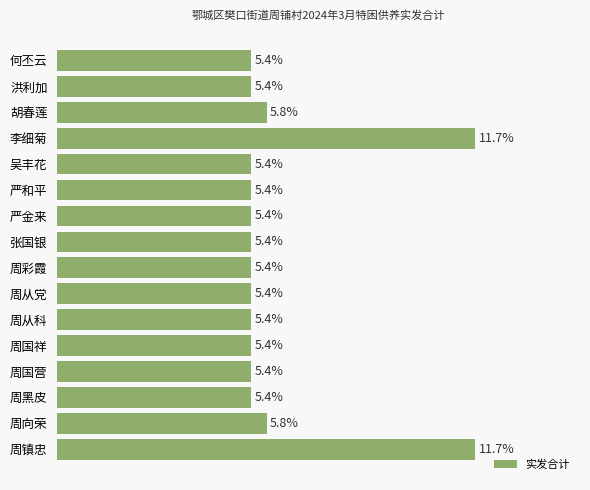

Are the bars horizontal?

Yes